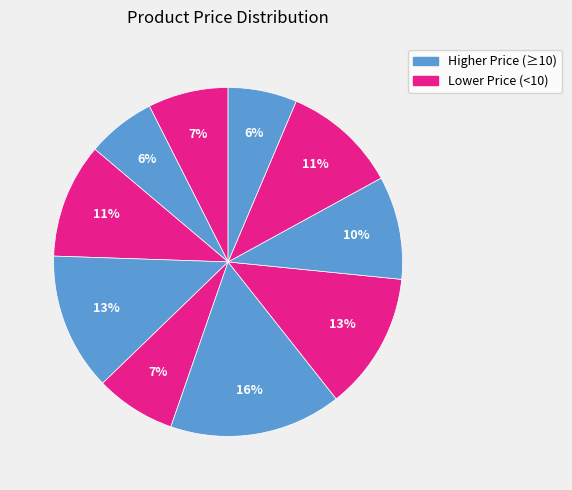

To the nearest percent, what is the average slice percentage?

10%